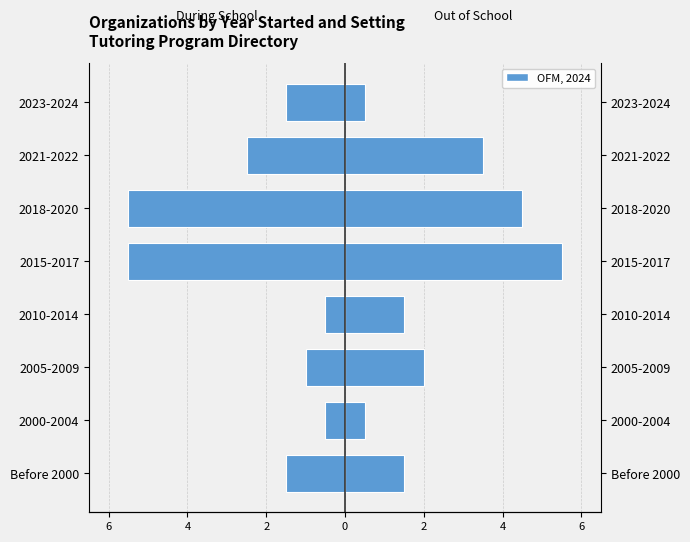

Count the number of categories in the chart.

8